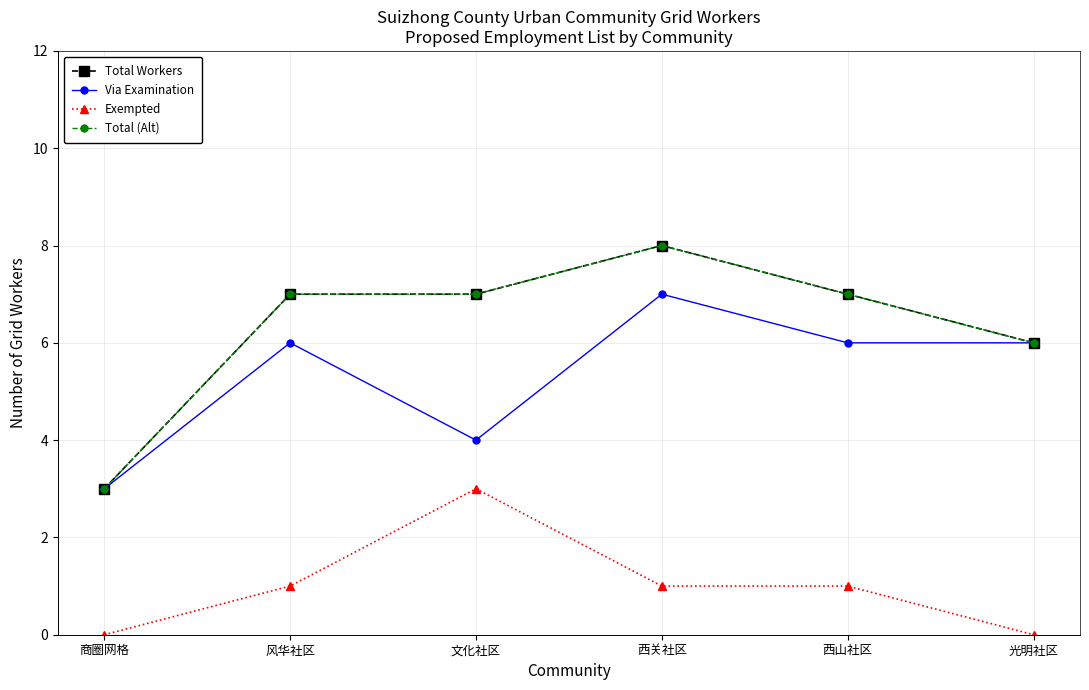

Where is the first local maximum for Exempted?

文化社区